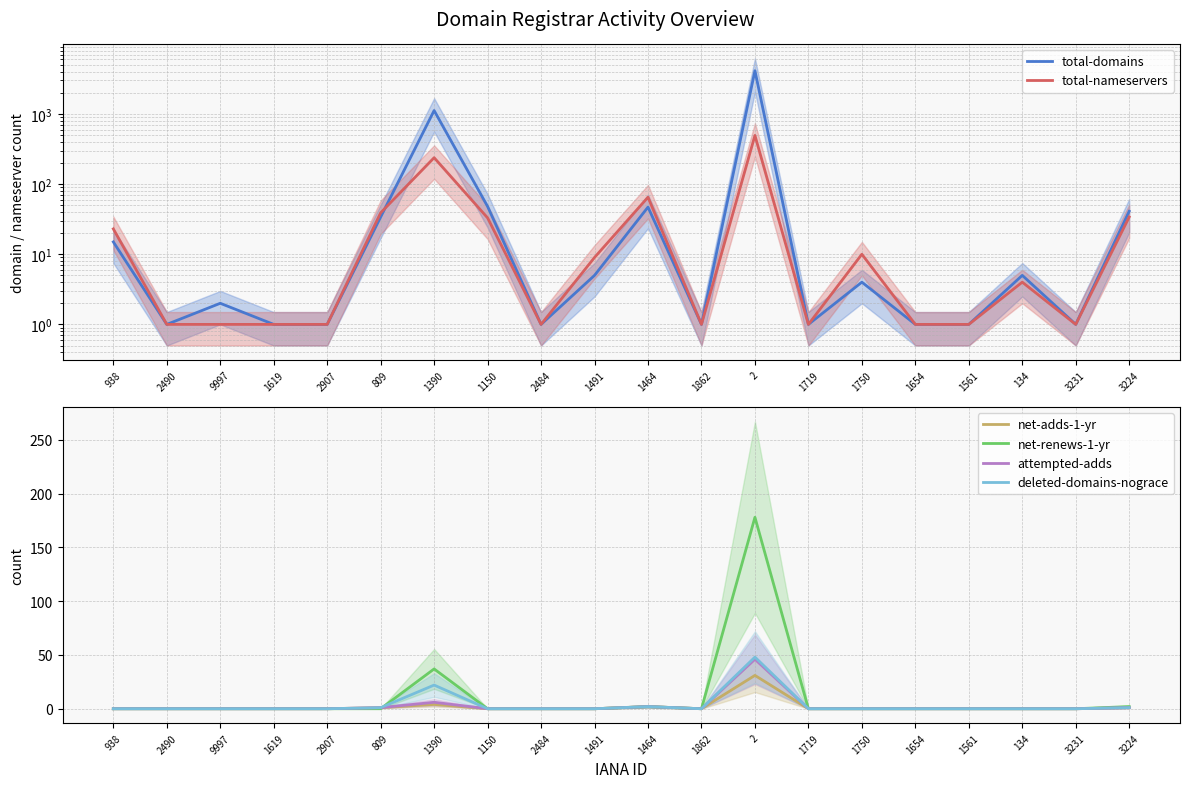

Where is the first local minimum for total-domains?

2490